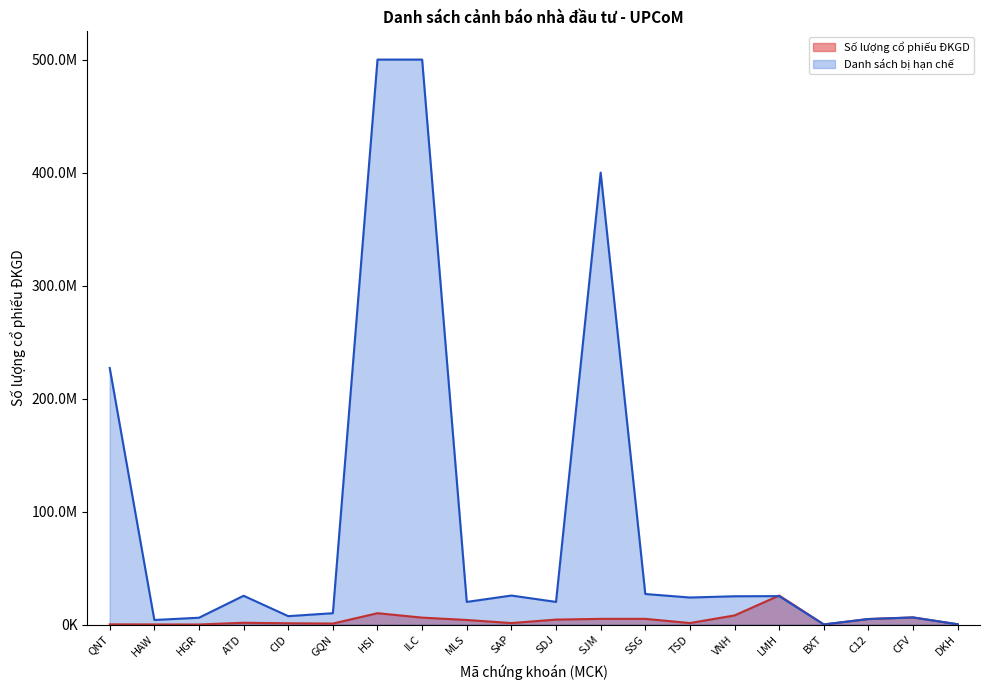

Does the chart have visible grid lines?

No